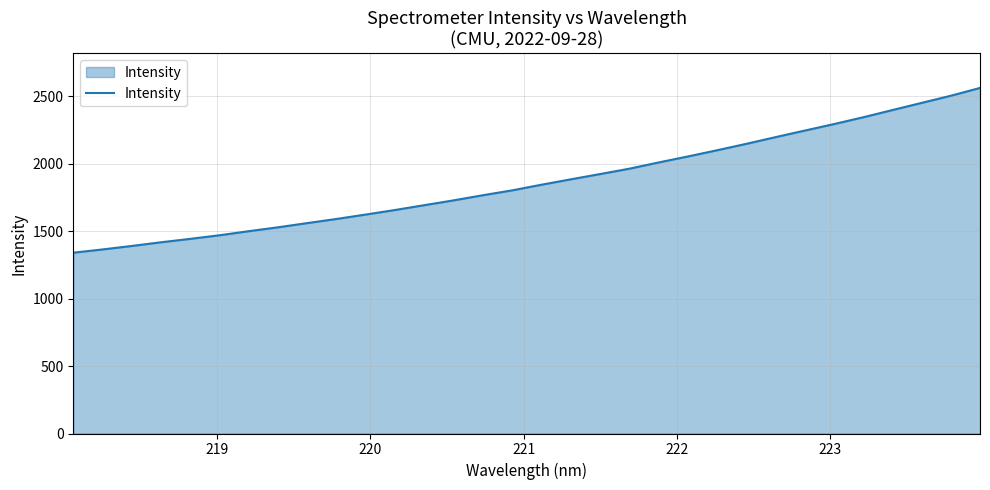

What is the difference between the maximum and minimum values?

1221.7